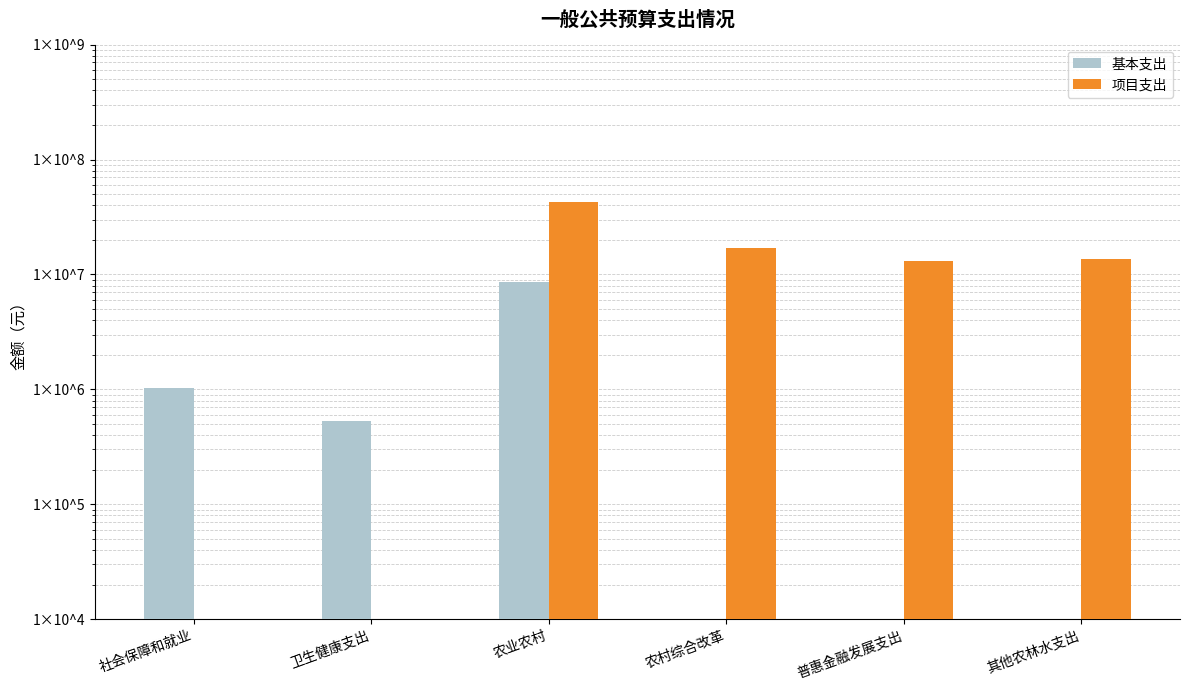

Does the chart contain stacked bars?

No